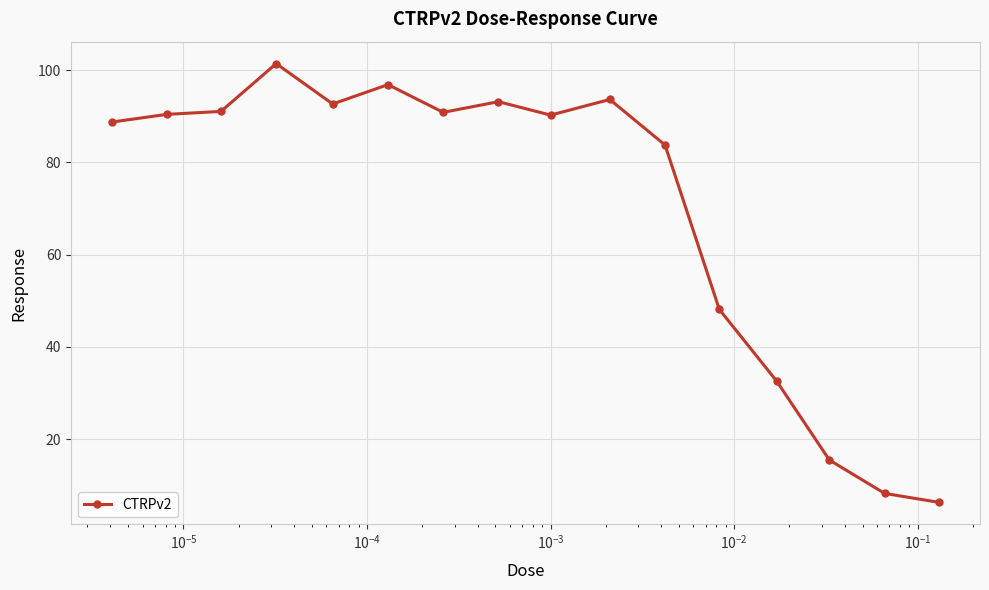

What is the sum of all values?

1123.6